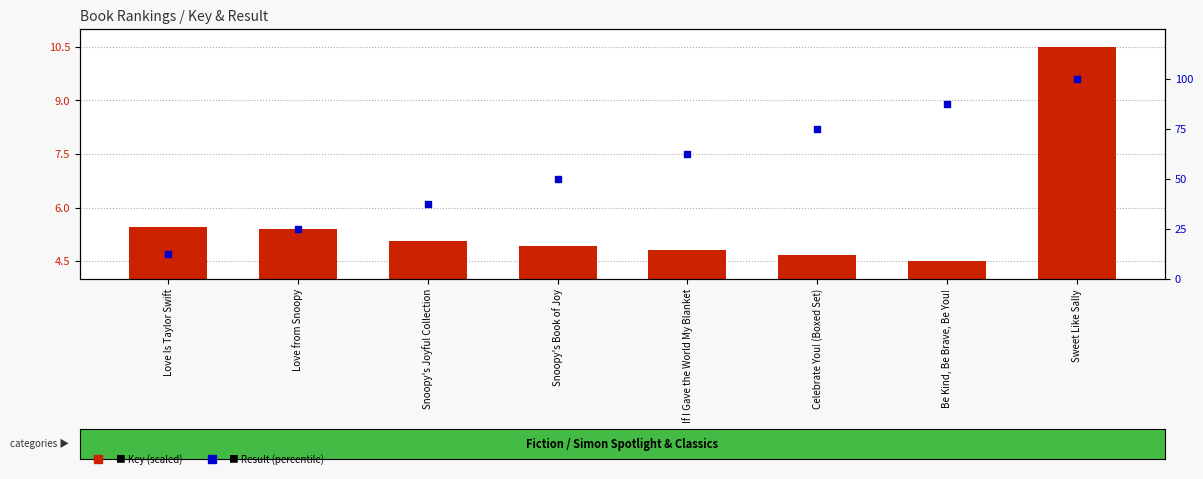

At which category is the sum across all series the highest?

Sweet Like Sally